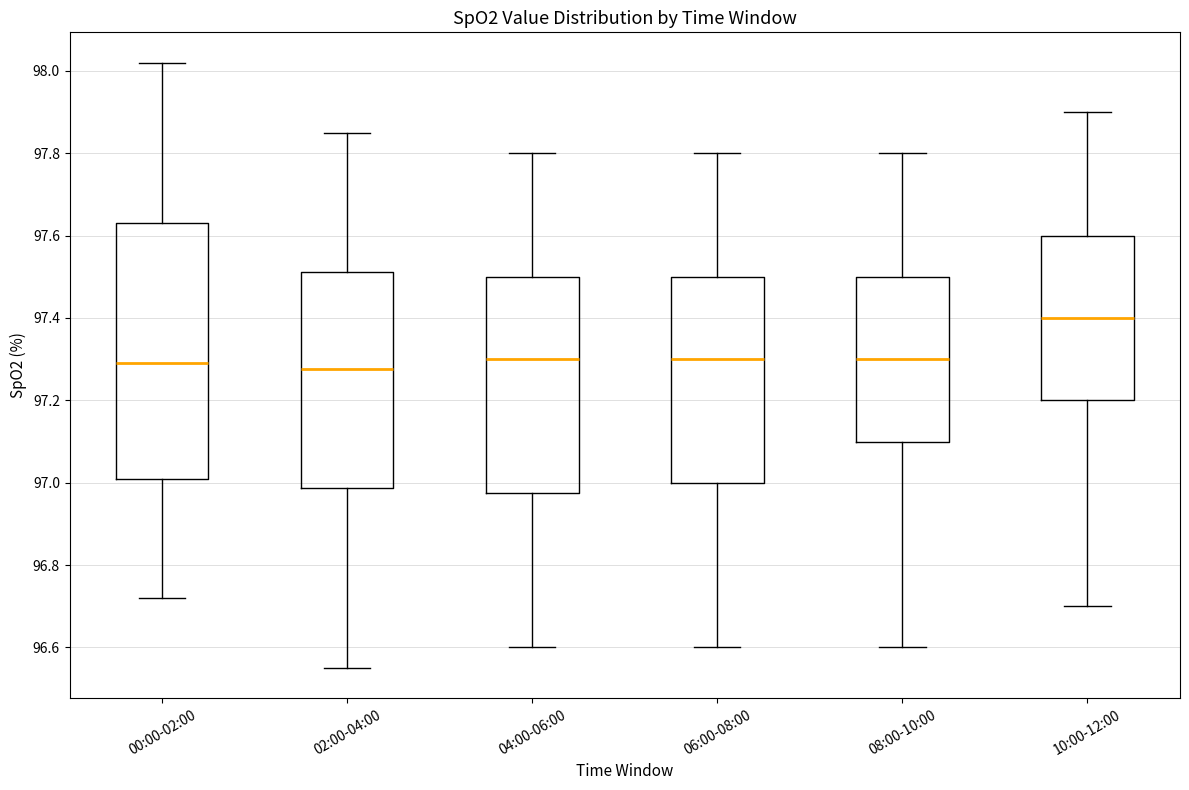

Reading left to right, transcribe this box plot: for each box, give where its median line is, the range the box spans, and where its two whiskers end, as read against the y-axis. The values are not printed on the chart, so give them approximately, as read against the axis.

00:00-02:00: median 97.30, box 97.02 to 97.64, whiskers 96.72 to 98.02
02:00-04:00: median 97.28, box 96.98 to 97.52, whiskers 96.56 to 97.86
04:00-06:00: median 97.30, box 96.98 to 97.50, whiskers 96.60 to 97.80
06:00-08:00: median 97.30, box 97.00 to 97.50, whiskers 96.60 to 97.80
08:00-10:00: median 97.30, box 97.10 to 97.50, whiskers 96.60 to 97.80
10:00-12:00: median 97.40, box 97.20 to 97.60, whiskers 96.70 to 97.90